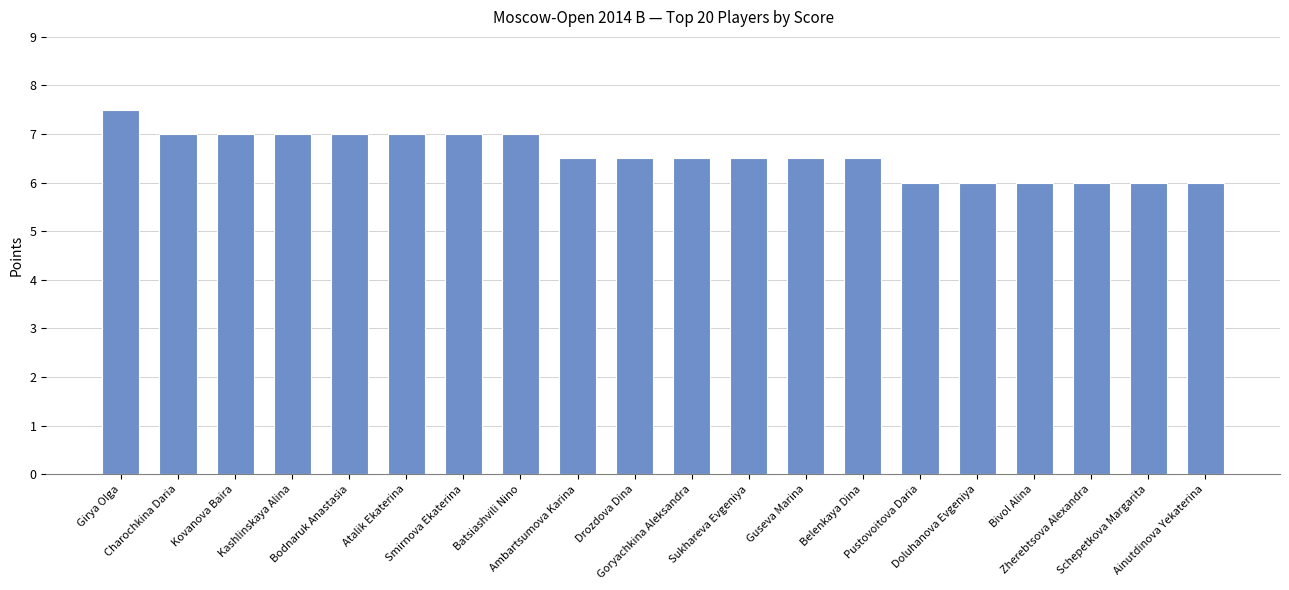

Reading left to right, transcribe all the data shown in this chart.

7.5	7.0	7.0	7.0	7.0	7.0	7.0	7.0	6.5	6.5	6.5	6.5	6.5	6.5	6.0	6.0	6.0	6.0	6.0	6.0